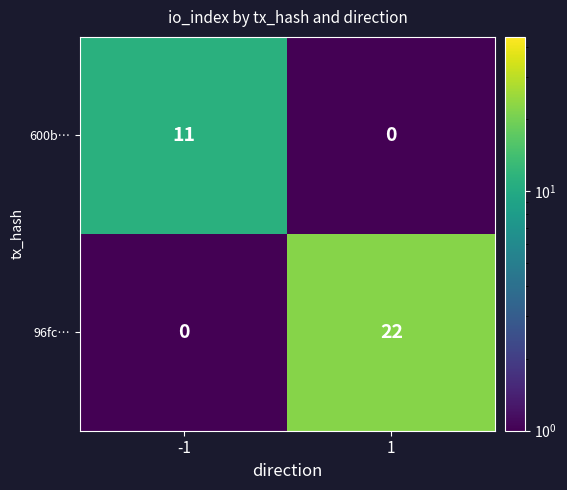

Rank the series by their maximum value, from highest to lowest.

96fc…, 600b…